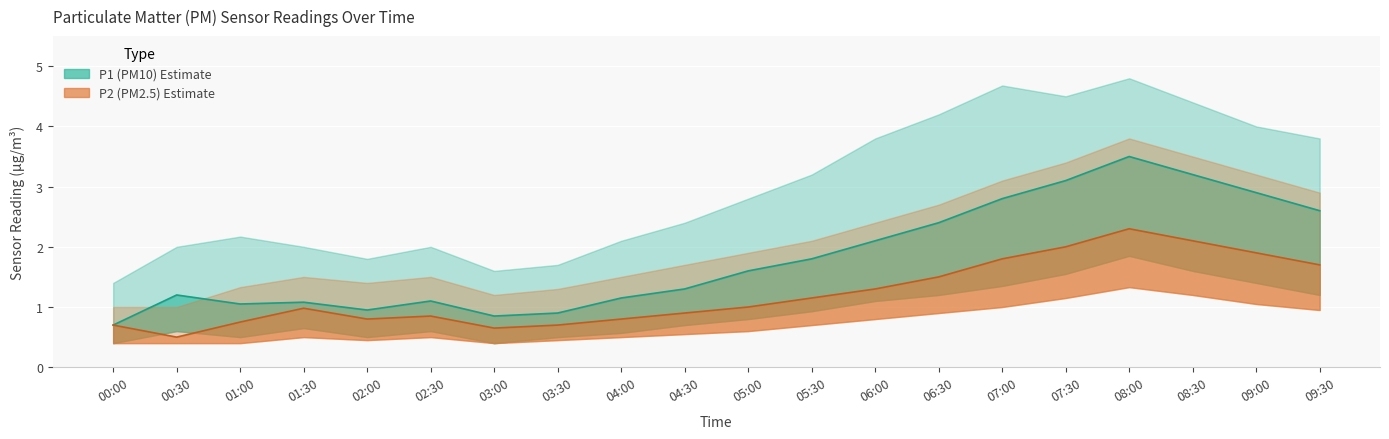

Does the chart display data point markers on the line(s)?

No